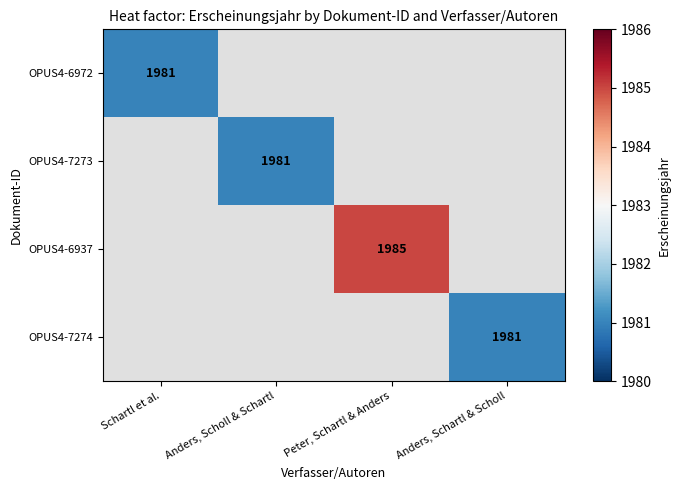

How many data points does each series have?

4